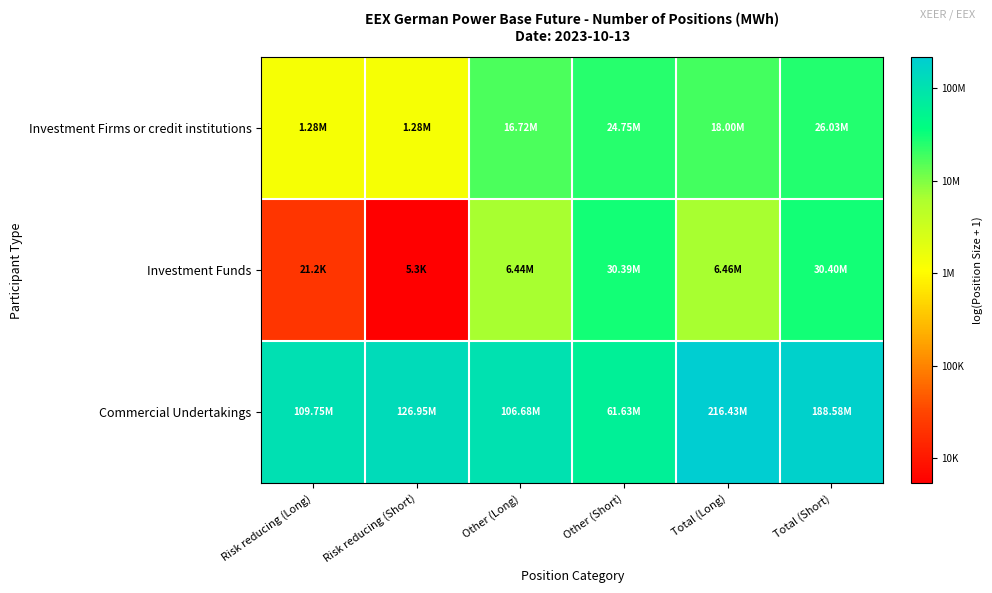

Which series has the largest total across all categories?

Commercial Undertakings